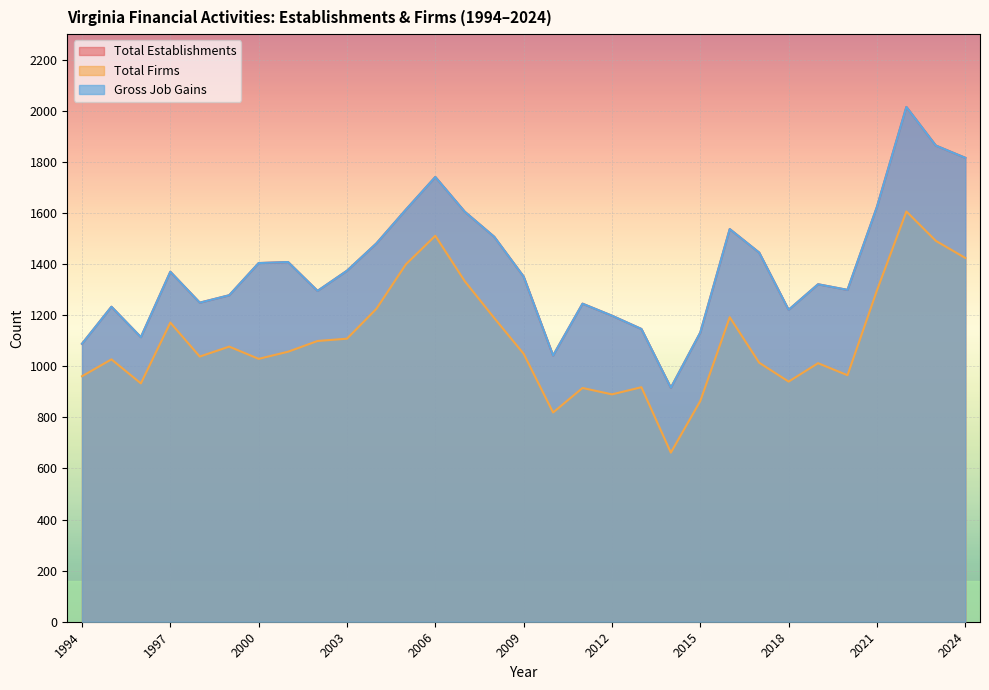

What is the value of the Total Firms point at the 6th from the left?

1077